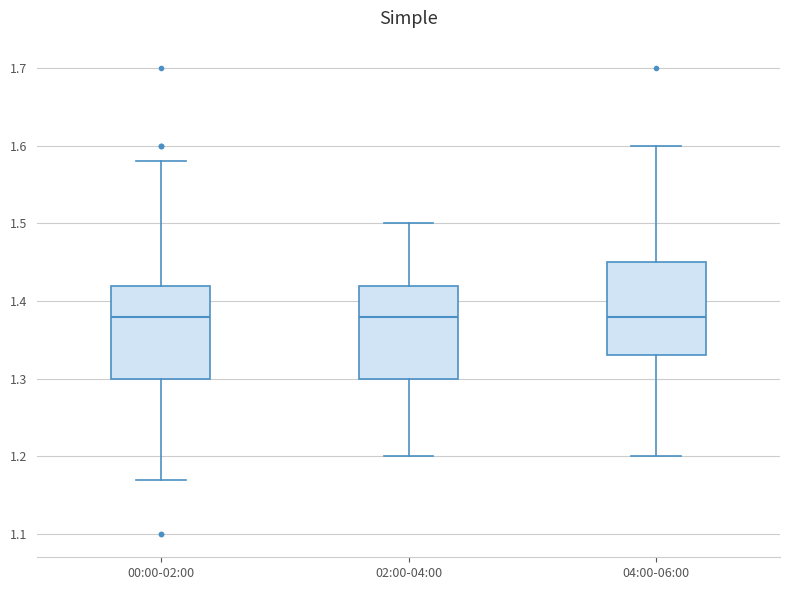

Reading left to right, read every box against the y-axis: the position of its median line, the range the box covers, and the ends of its whiskers. The values are not printed on the chart, so give them approximately, as read against the axis.

00:00-02:00: median 1.38, box 1.30 to 1.42, whiskers 1.17 to 1.58
02:00-04:00: median 1.38, box 1.30 to 1.42, whiskers 1.20 to 1.50
04:00-06:00: median 1.38, box 1.33 to 1.45, whiskers 1.20 to 1.60